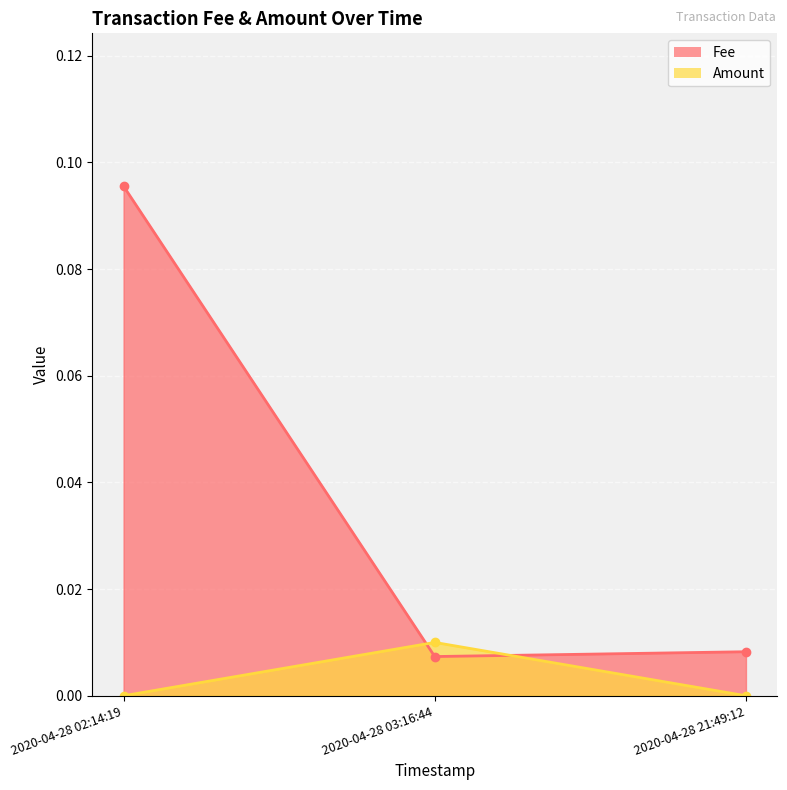

What position from the left is 2020-04-28 03:16:44?

2